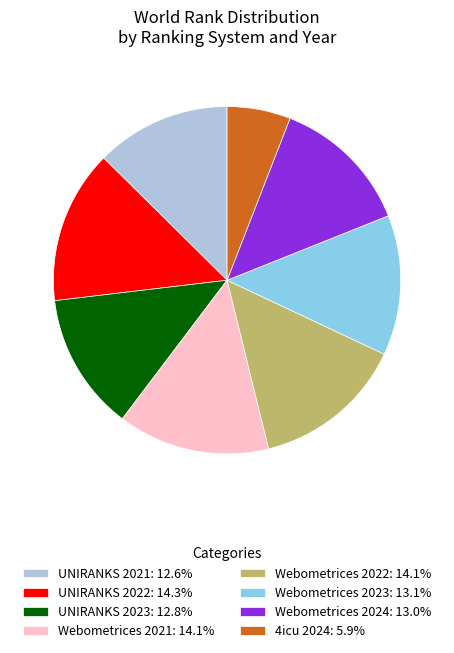

Is the sum of 4icu 2024: 5.9% and UNIRANKS 2023: 12.8% greater than half?

No